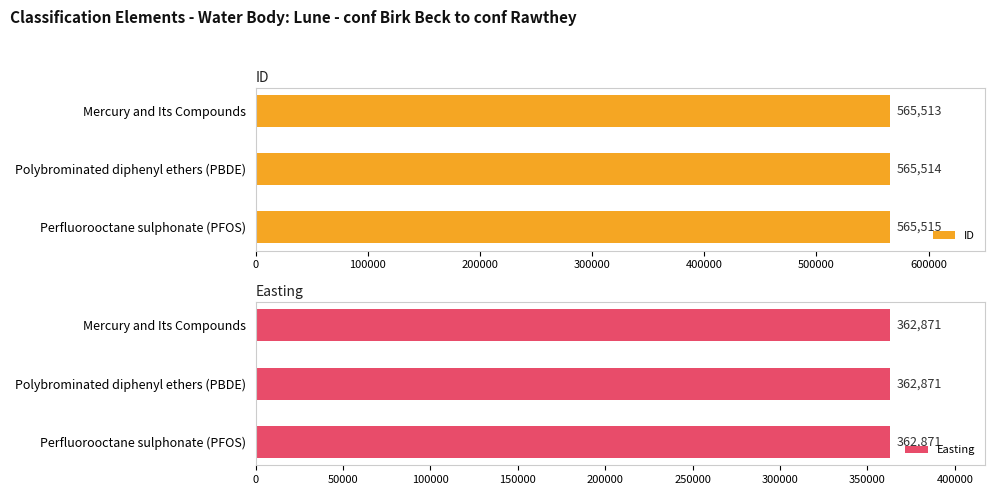

Is it true that Easting equals 0.9 at 100000?

False